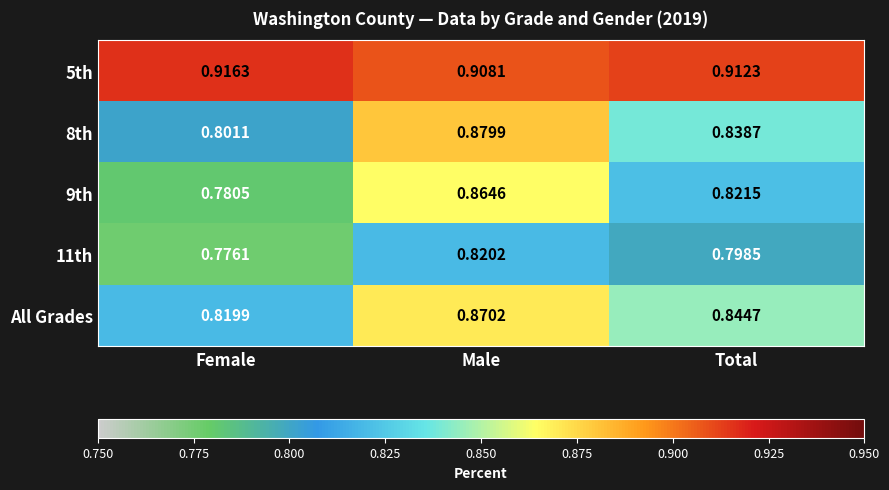

At which label is All Grades closest to 0?

Female